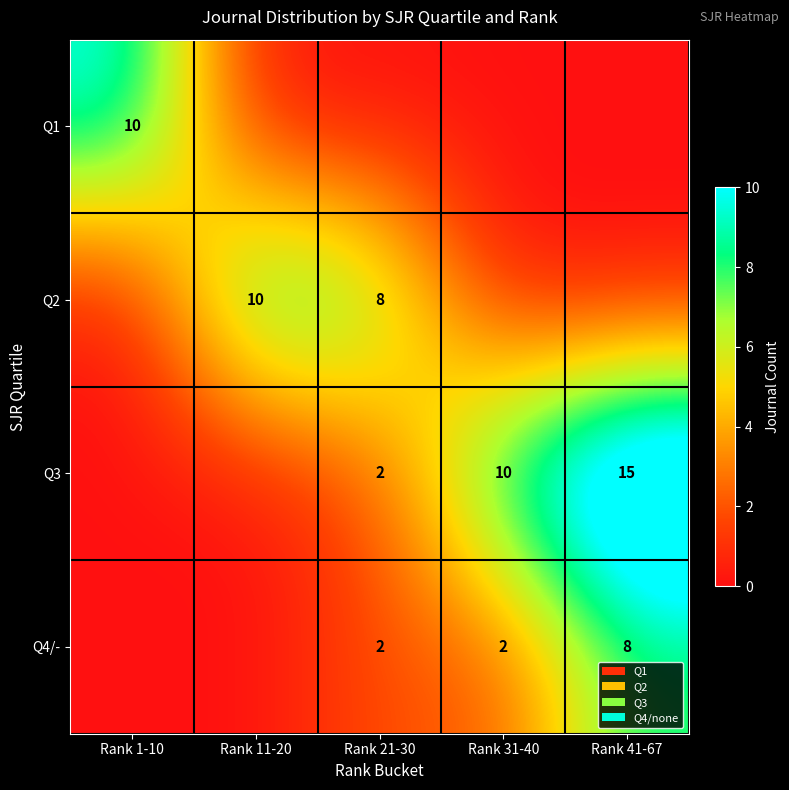

The value of Q4/- at Rank 41-67 is 8. True or false?

True